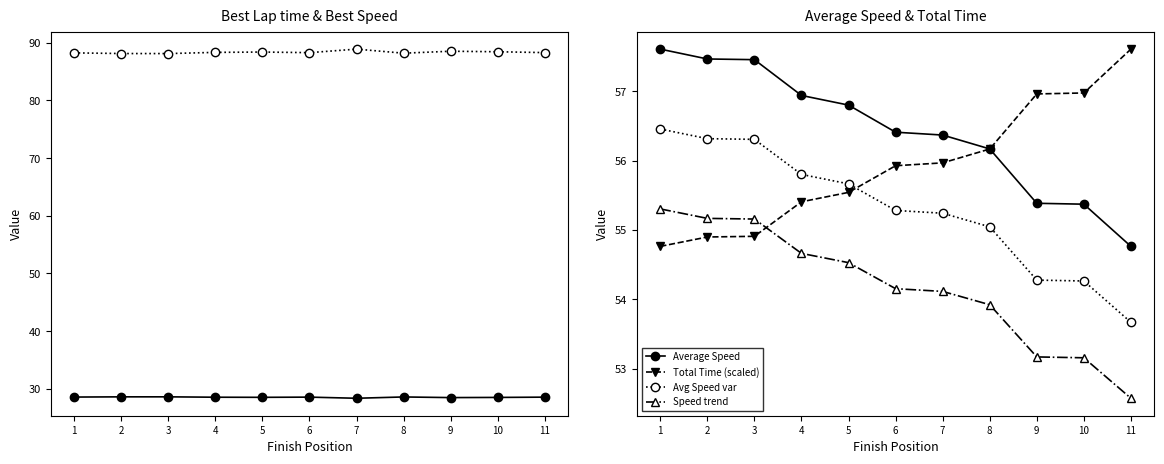

Which series has the largest range (max minus min)?

Total Time (scaled)